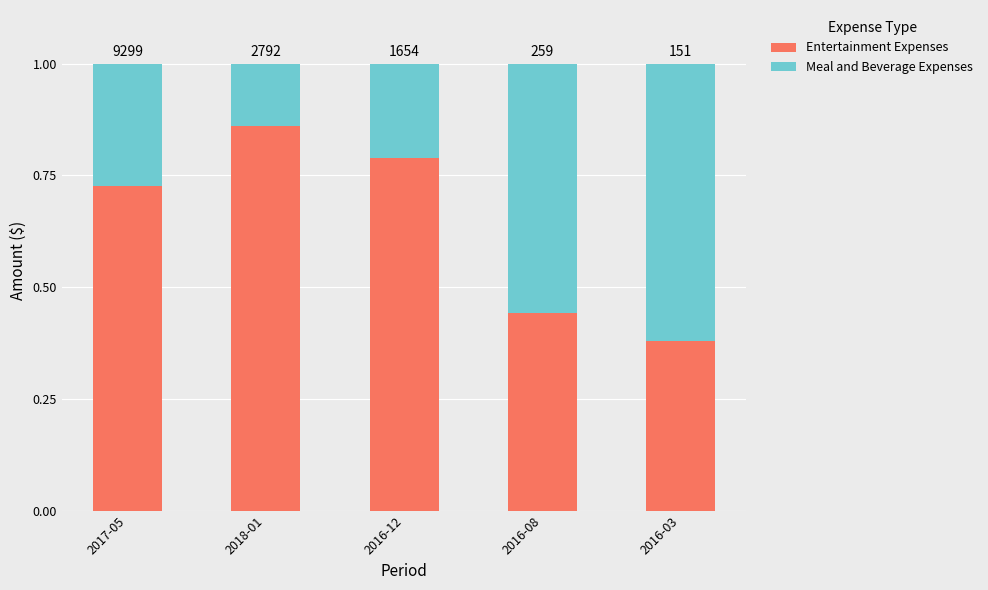

What are all the series names shown in the legend?

Entertainment Expenses, Meal and Beverage Expenses